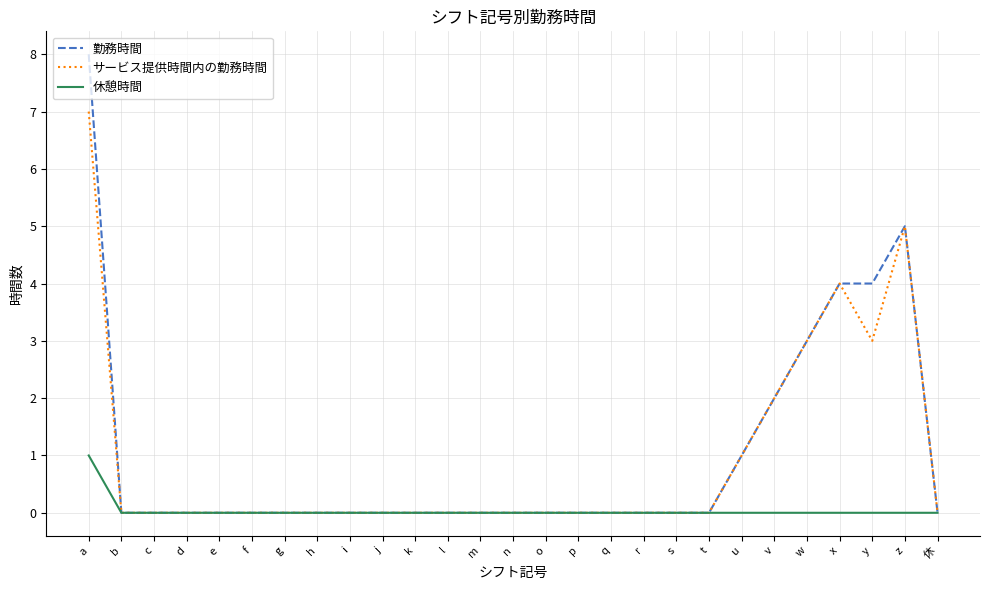

Which series has the largest range (max minus min)?

勤務時間